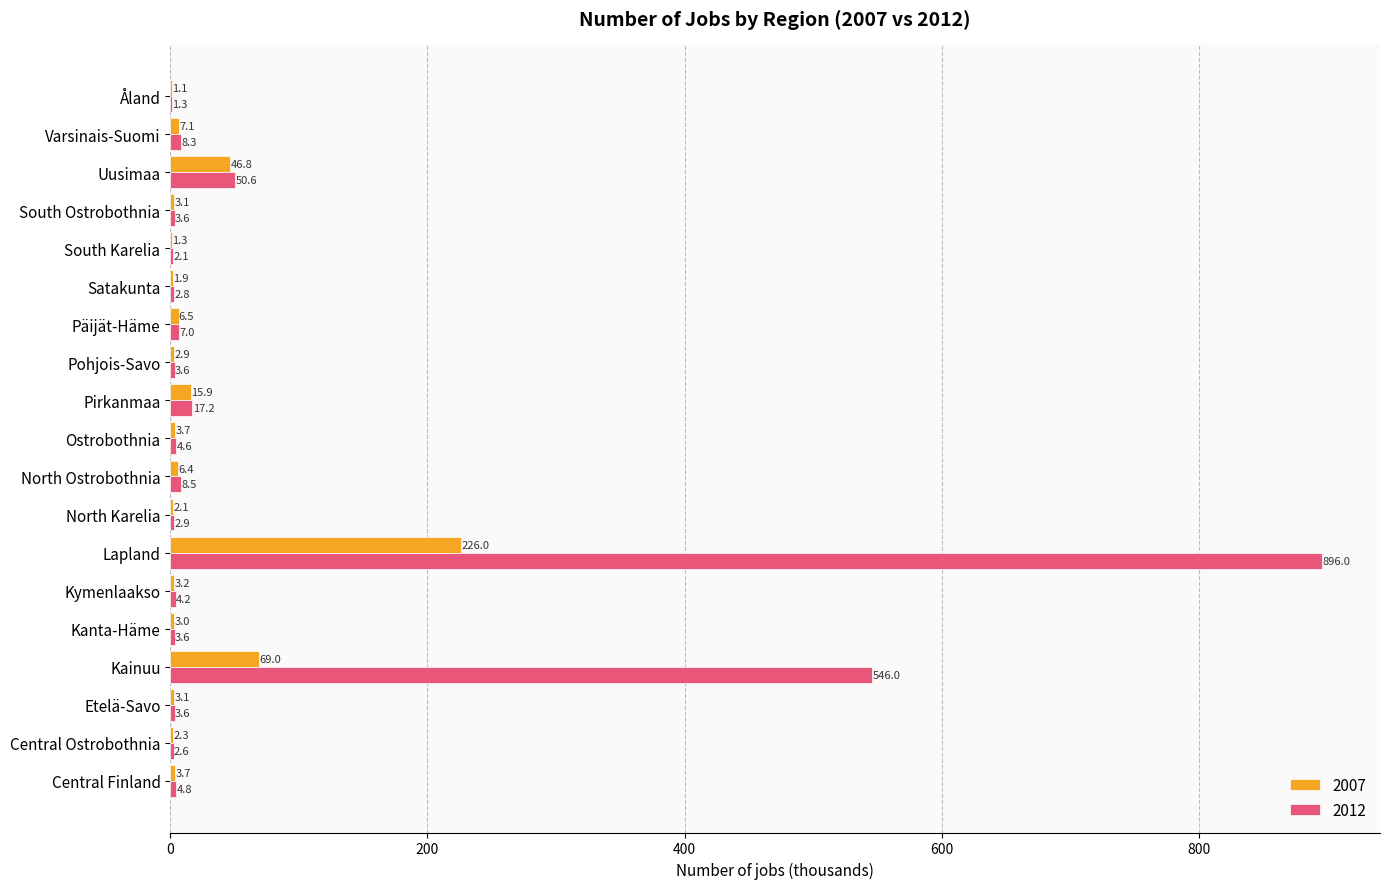

How many data points in 2012 are above 4?

10